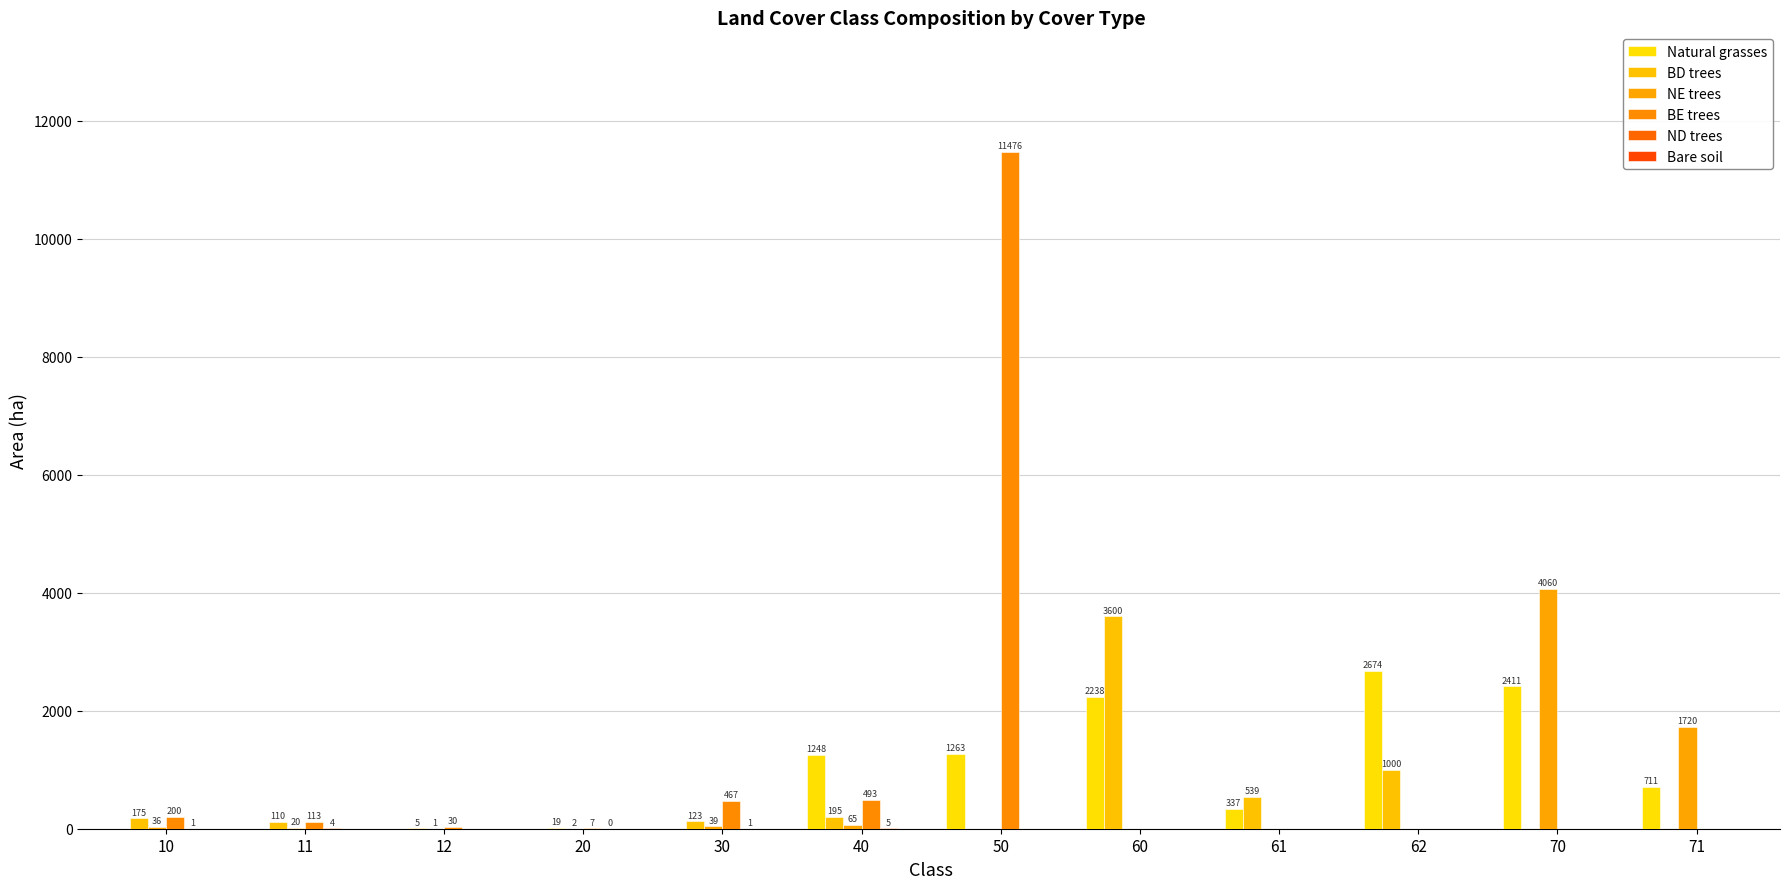

List the labels in order of BE trees value, smallest first.

60, 61, 62, 70, 71, 20, 12, 11, 10, 30, 40, 50